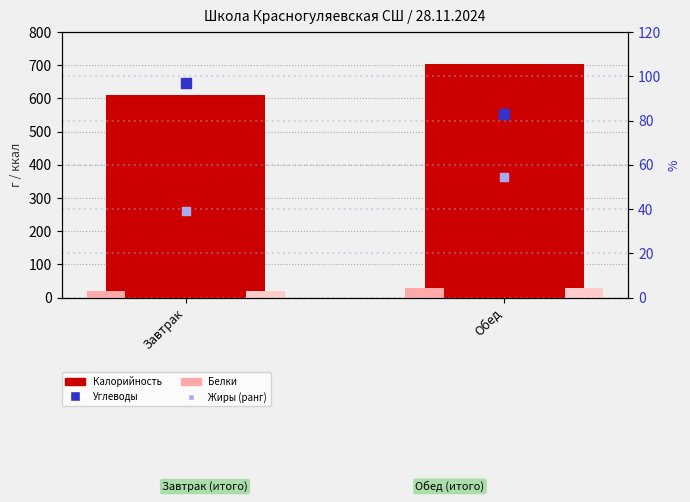

Which series contains the lowest Y value?

Жиры